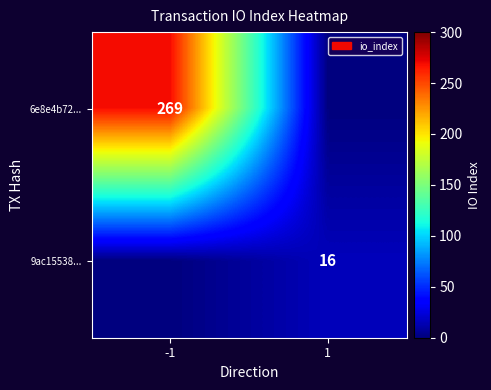

Is it true that 6e8e4b72... equals 269 at -1?

True